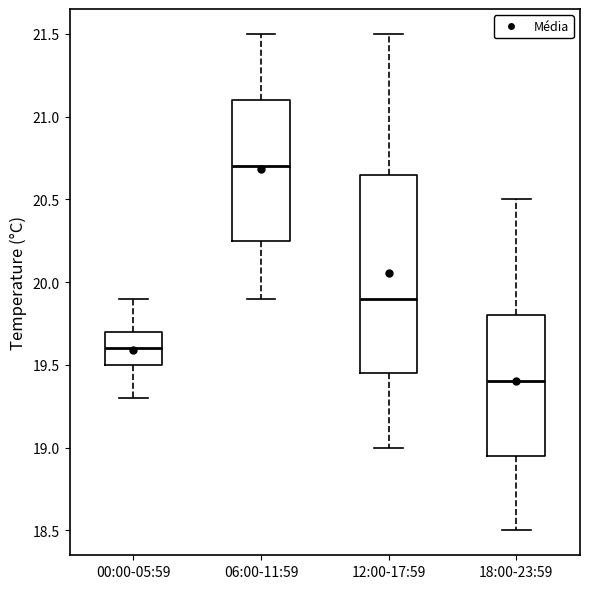

Comparing the boxes themselves (not the whiskers), which one is the tallest?

12:00-17:59